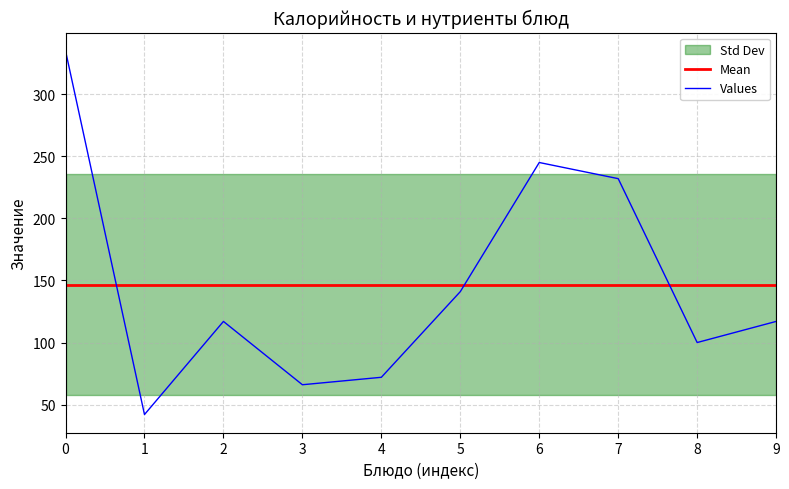

Reading left to right, list all the values displayed in this chart.

Mean: 146.7	146.7	146.7	146.7	146.7	146.7	146.7	146.7	146.7	146.7
Values: 335.0	42.0	117.0	66.0	72.0	141.0	245.0	232.0	100.0	117.0